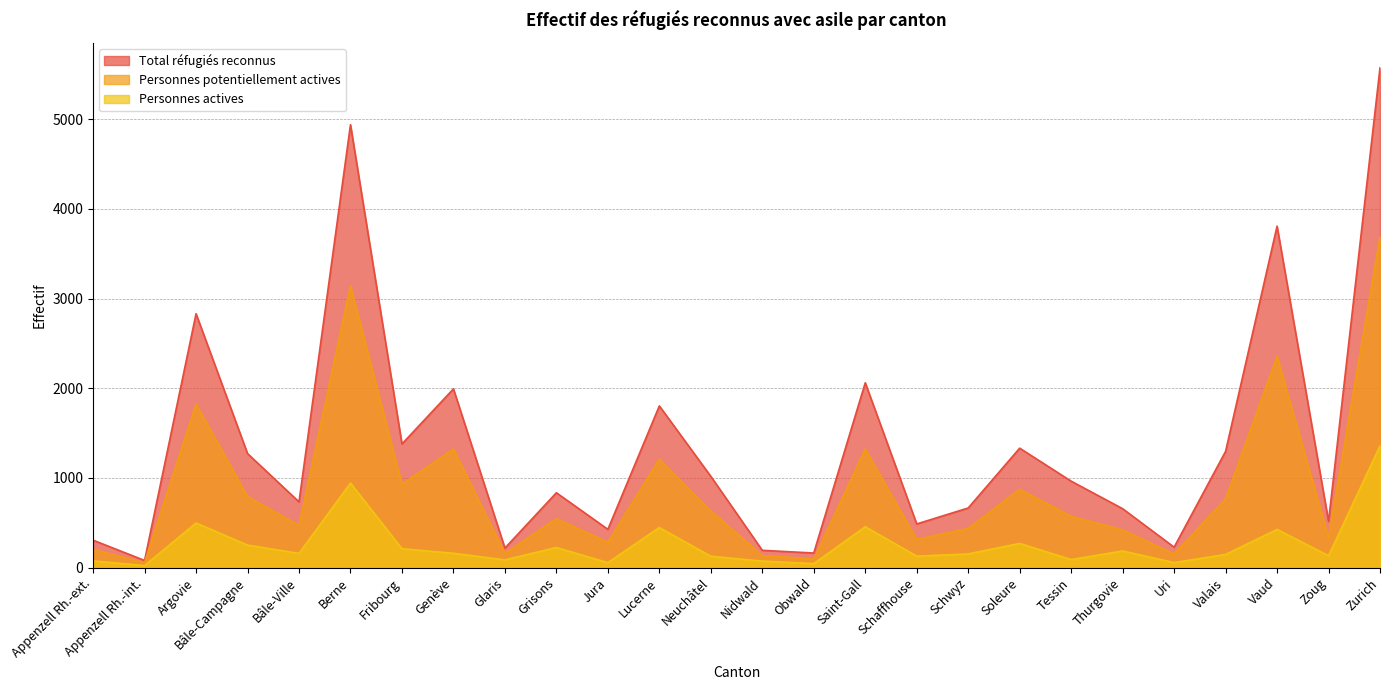

Reading right to left, list all the values displayed in this chart.

Total réfugiés reconnus: Zurich=5573	Zoug=516	Vaud=3807	Valais=1296	Uri=228	Thurgovie=657	Tessin=964	Soleure=1332	Schwyz=665	Schaffhouse=487	Saint-Gall=2061	Obwald=163	Nidwald=193	Neuchâtel=1018	Lucerne=1803	Jura=427	Grisons=835	Glaris=218	Genève=1993	Fribourg=1379	Berne=4938	Bâle-Ville=733	Bâle-Campagne=1272	Argovie=2831	Appenzell Rh.-int.=80	Appenzell Rh.-ext.=306
Personnes potentiellement actives: Zurich=3690	Zoug=337	Vaud=2355	Valais=767	Uri=152	Thurgovie=421	Tessin=572	Soleure=875	Schwyz=438	Schaffhouse=315	Saint-Gall=1322	Obwald=95	Nidwald=135	Neuchâtel=633	Lucerne=1211	Jura=284	Grisons=545	Glaris=159	Genève=1323	Fribourg=930	Berne=3144	Bâle-Ville=471	Bâle-Campagne=793	Argovie=1823	Appenzell Rh.-int.=56	Appenzell Rh.-ext.=202
Personnes actives: Zurich=1358	Zoug=133	Vaud=426	Valais=147	Uri=56	Thurgovie=186	Tessin=90	Soleure=270	Schwyz=153	Schaffhouse=128	Saint-Gall=456	Obwald=45	Nidwald=73	Neuchâtel=127	Lucerne=447	Jura=56	Grisons=224	Glaris=87	Genève=160	Fribourg=211	Berne=943	Bâle-Ville=159	Bâle-Campagne=251	Argovie=498	Appenzell Rh.-int.=23	Appenzell Rh.-ext.=75